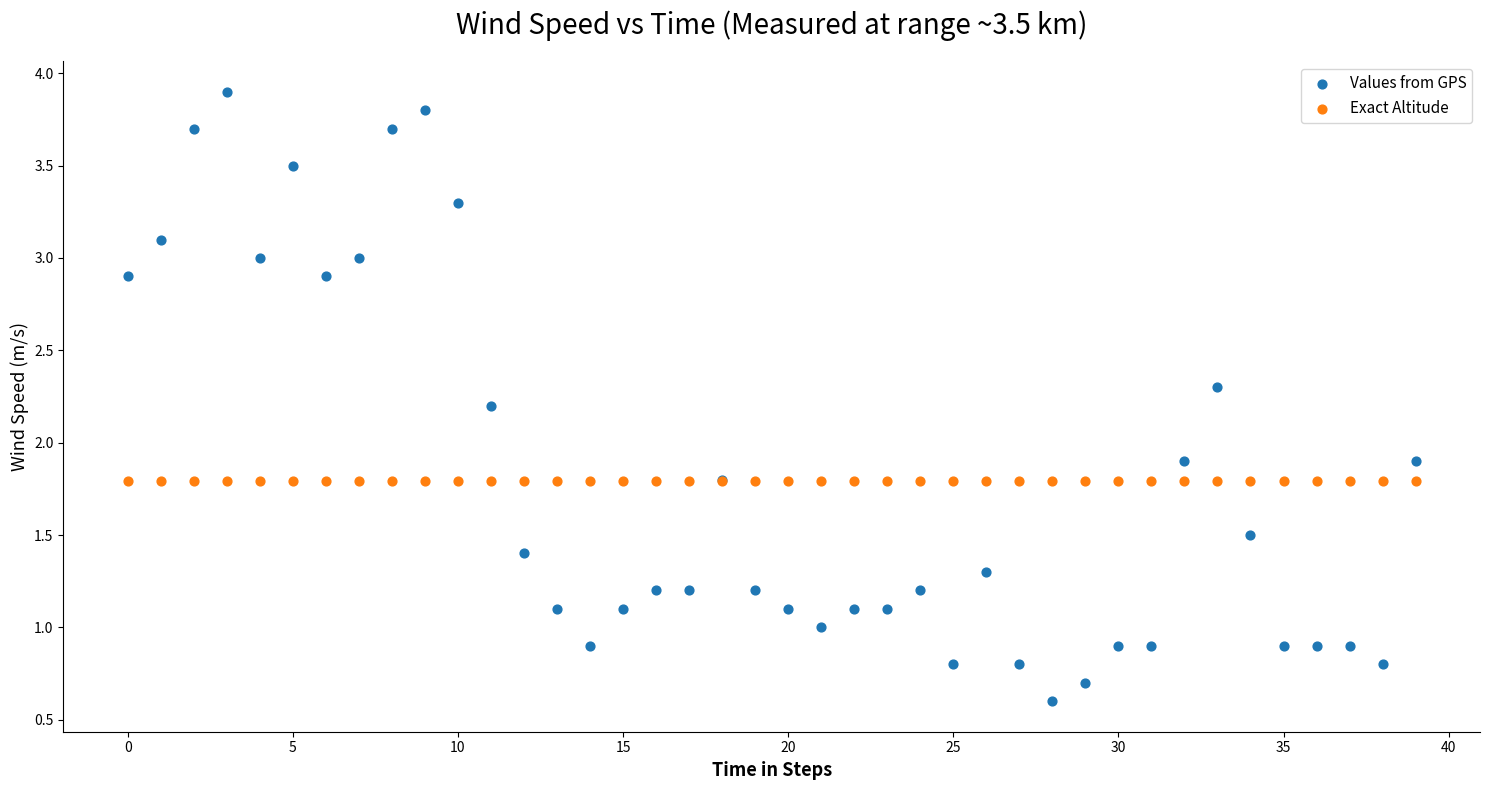

Which series contains the highest Y value?

Values from GPS